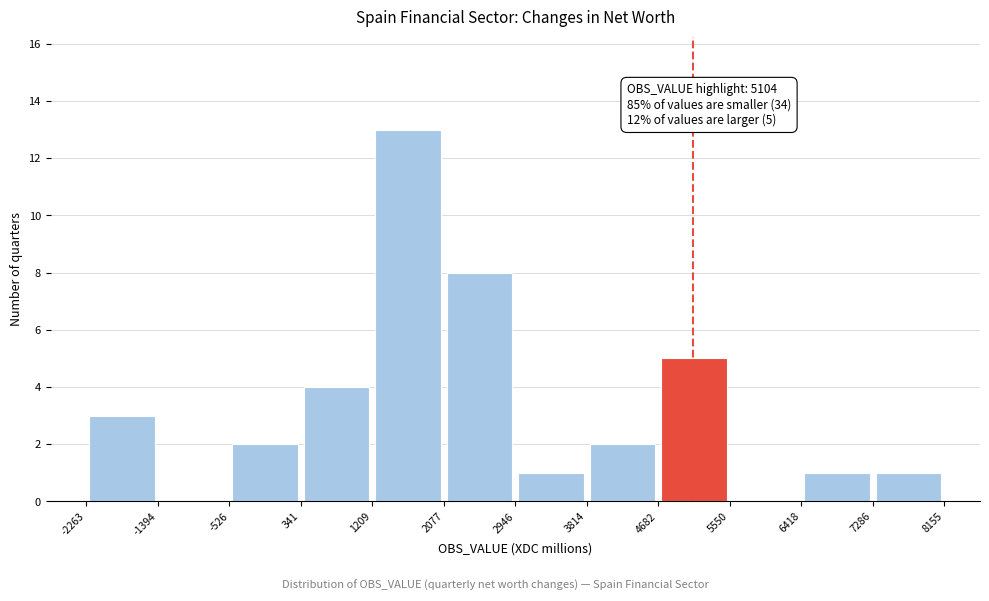

Which range on the x-axis has the tallest bar?

1209 to 2077